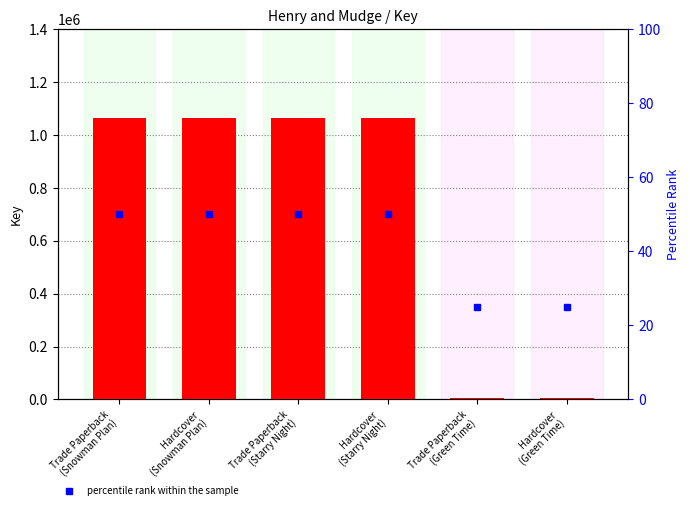

Does the chart contain any negative values?

No